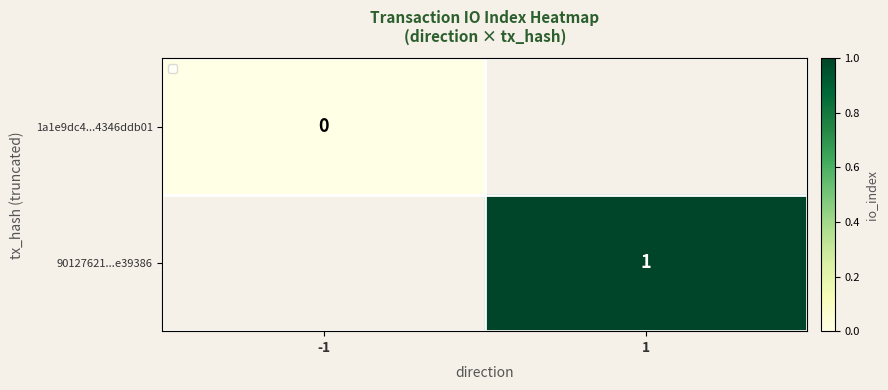

The value of 90127621...e39386 at 1 is 2. True or false?

False